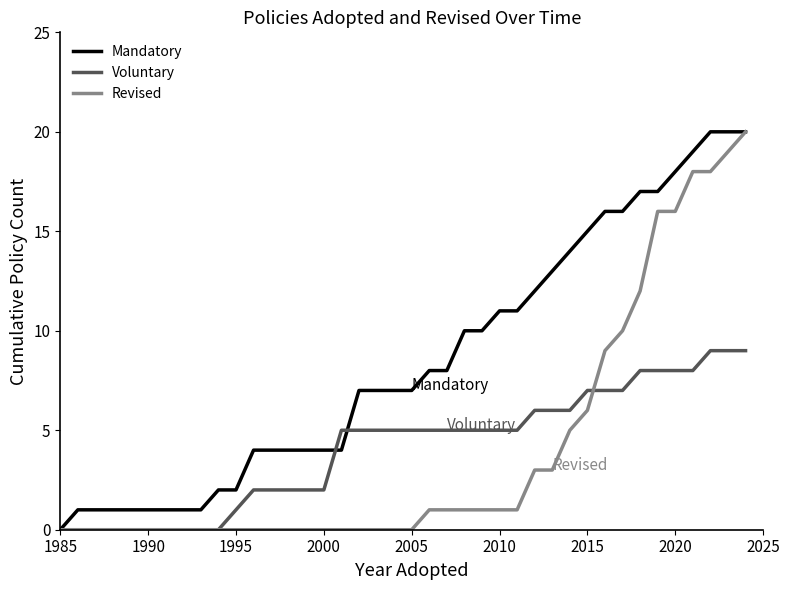

What is the maximum value for Revised?

20